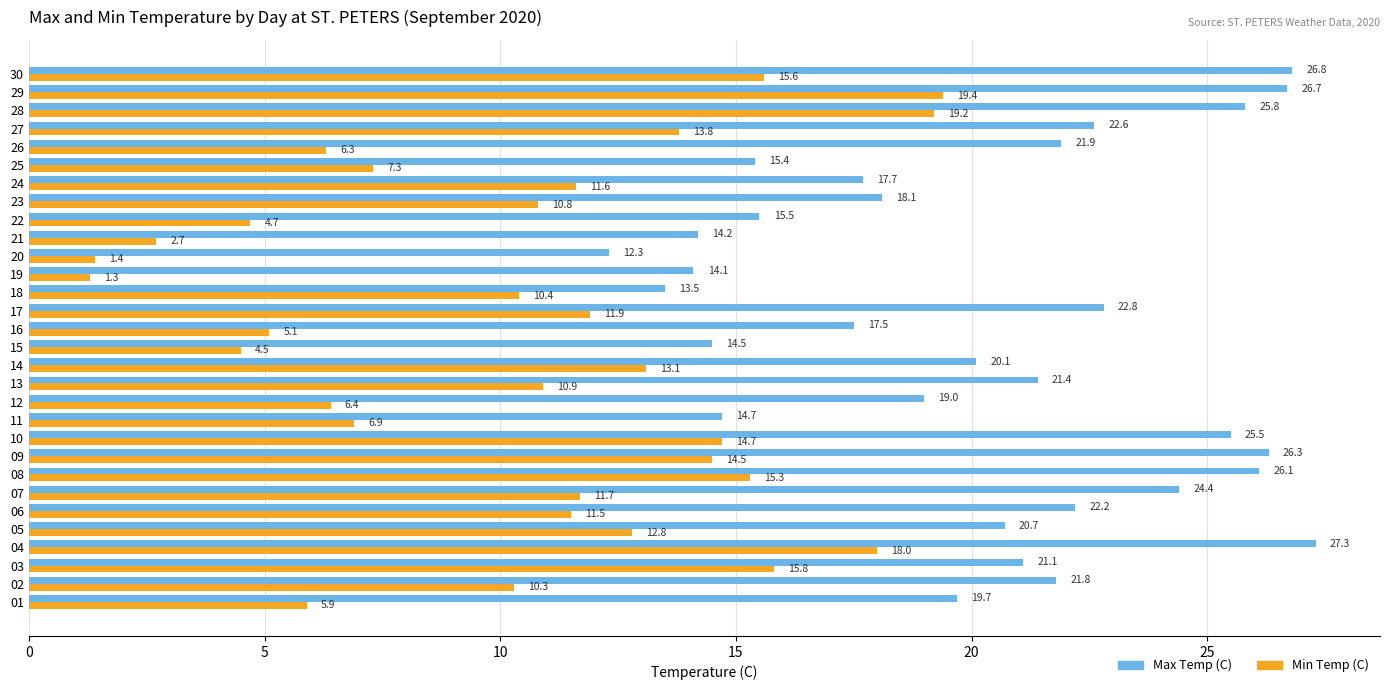

At which label is Max Temp (C) closest to 19?

12